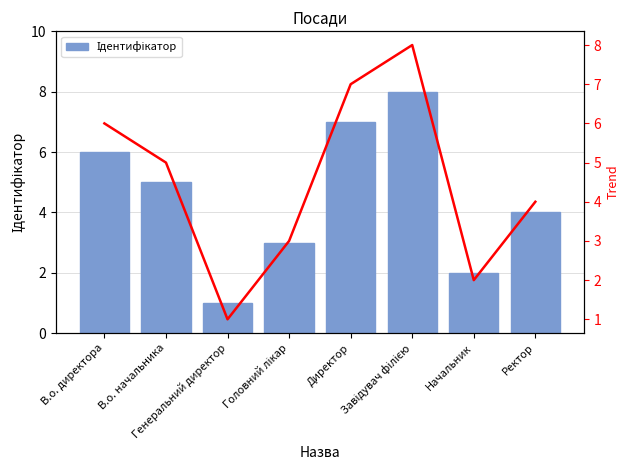

True or false: Trend has a value of 9 at В.о. директора.

False